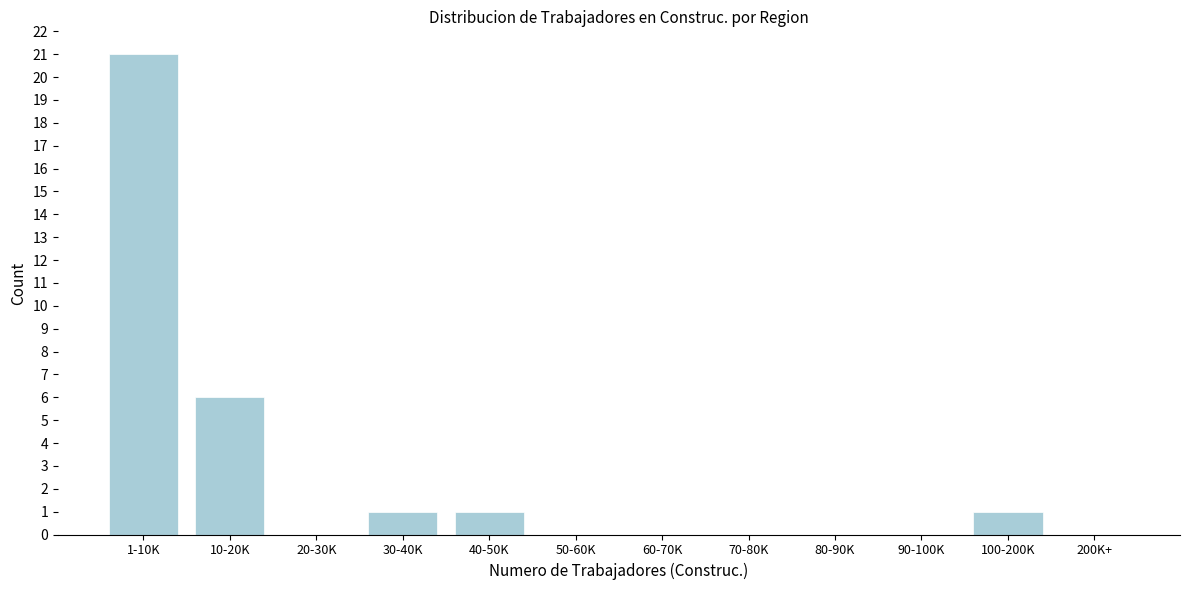

Reading right to left, what are all the values shown in this chart?

200K+=0	100-200K=1	90-100K=0	80-90K=0	70-80K=0	60-70K=0	50-60K=0	40-50K=1	30-40K=1	20-30K=0	10-20K=6	1-10K=21